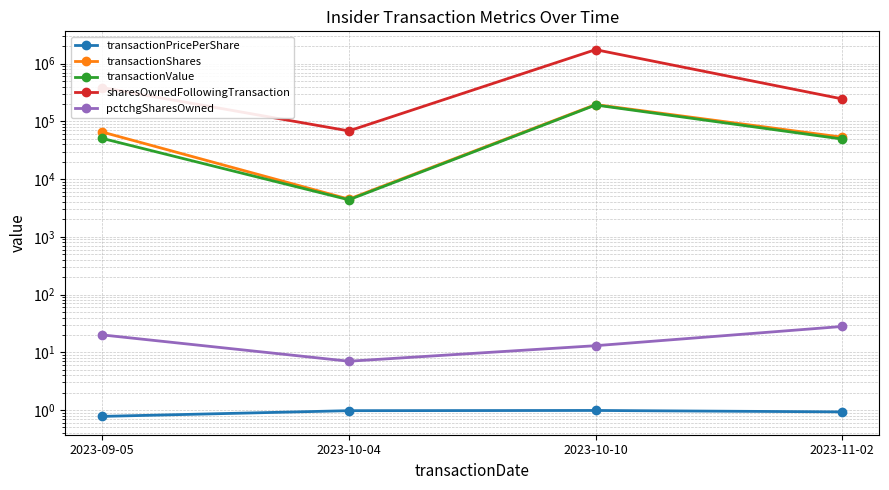

What is the sum of all pctchgSharesOwned values?

68.0